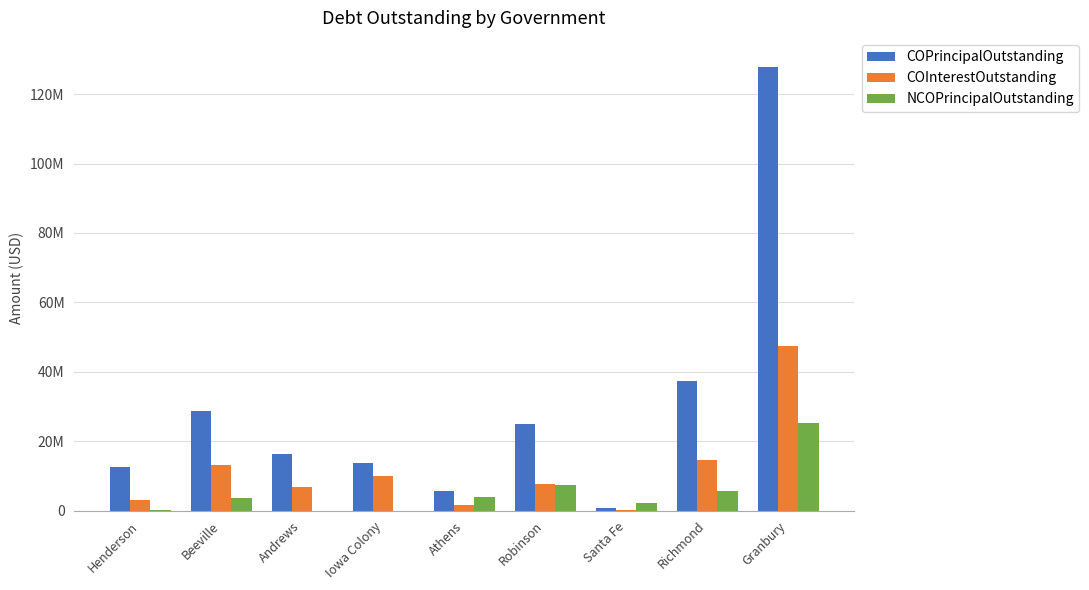

What are all the series names shown in the legend?

COPrincipalOutstanding, COInterestOutstanding, NCOPrincipalOutstanding